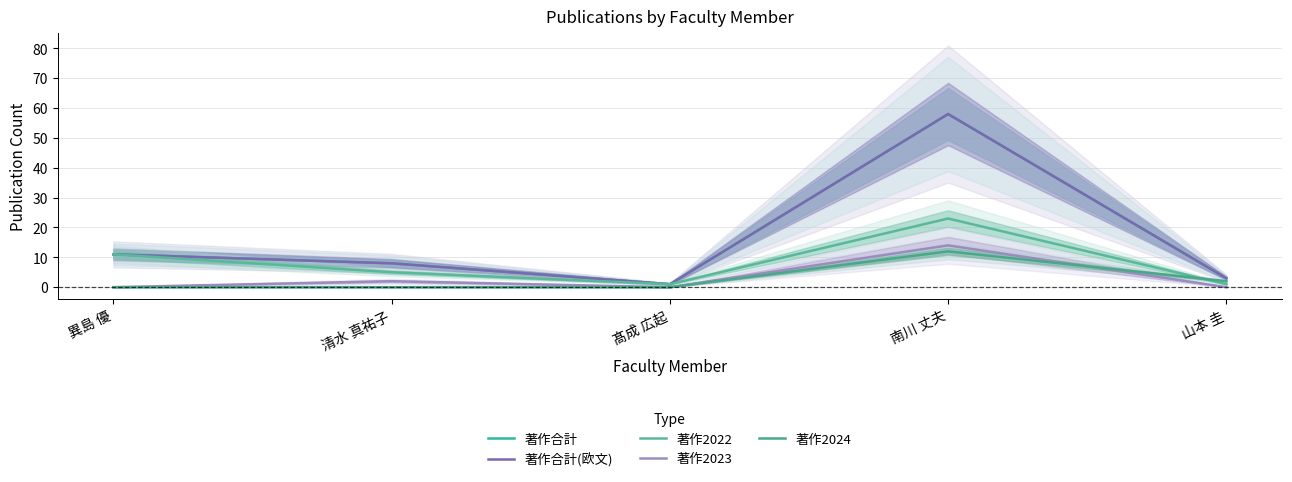

Which series has the largest range (max minus min)?

著作合計